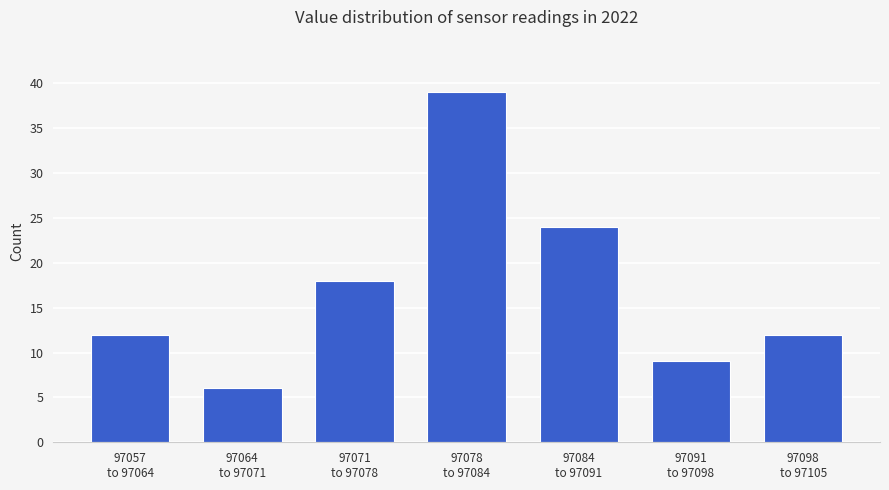

Reading right to left, list all the values displayed in this chart.

12	9	24	39	18	6	12